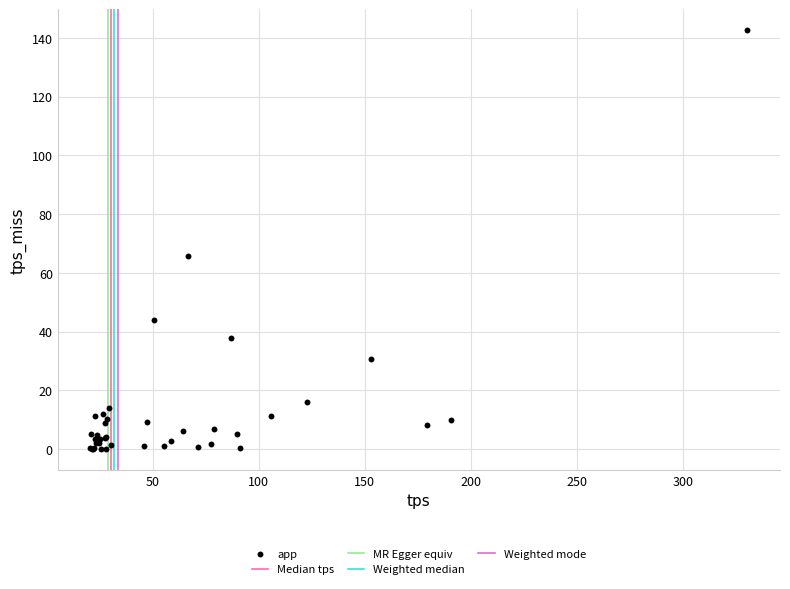

What Y value in the scatter plot is closest to 71?

65.8